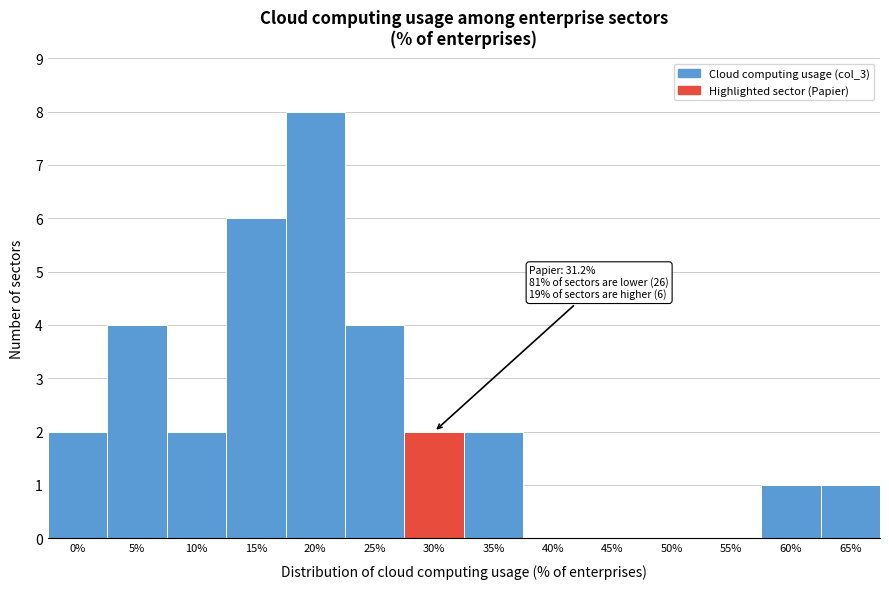

Reading right to left, what are all the values shown in this chart?

65%=1	60%=1	55%=0	50%=0	45%=0	40%=0	35%=2	30%=2	25%=4	20%=8	15%=6	10%=2	5%=4	0%=2